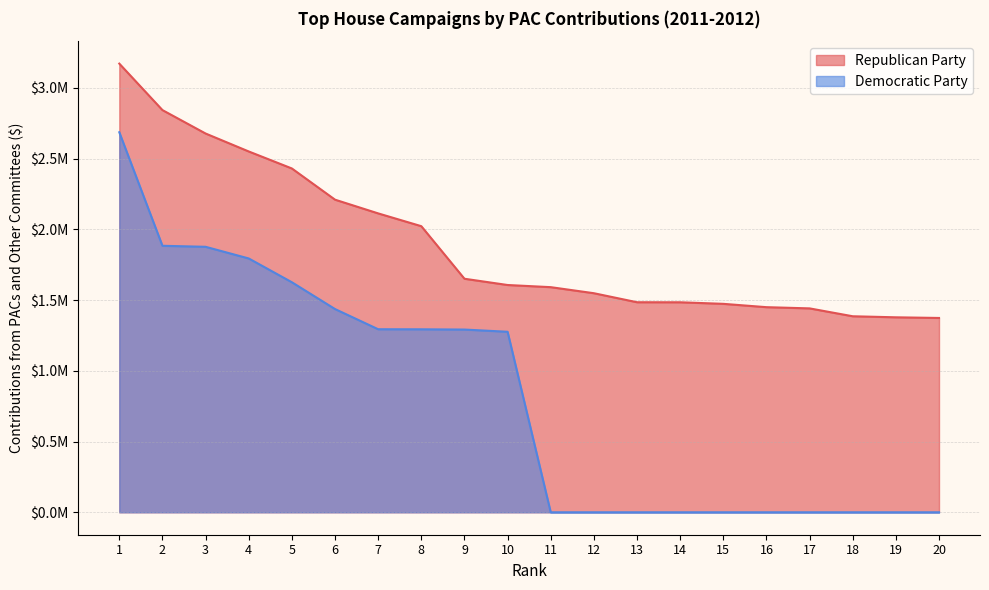

Is the value of Republican Party at 3 greater than the value of Democratic Party at 9?

Yes